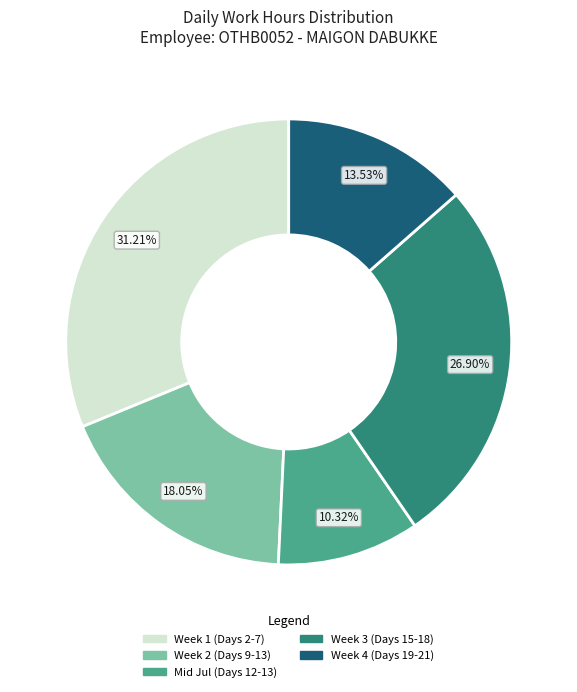

Which has a higher value, Mid Jul (Days 12-13) or Week 1 (Days 2-7)?

Week 1 (Days 2-7)